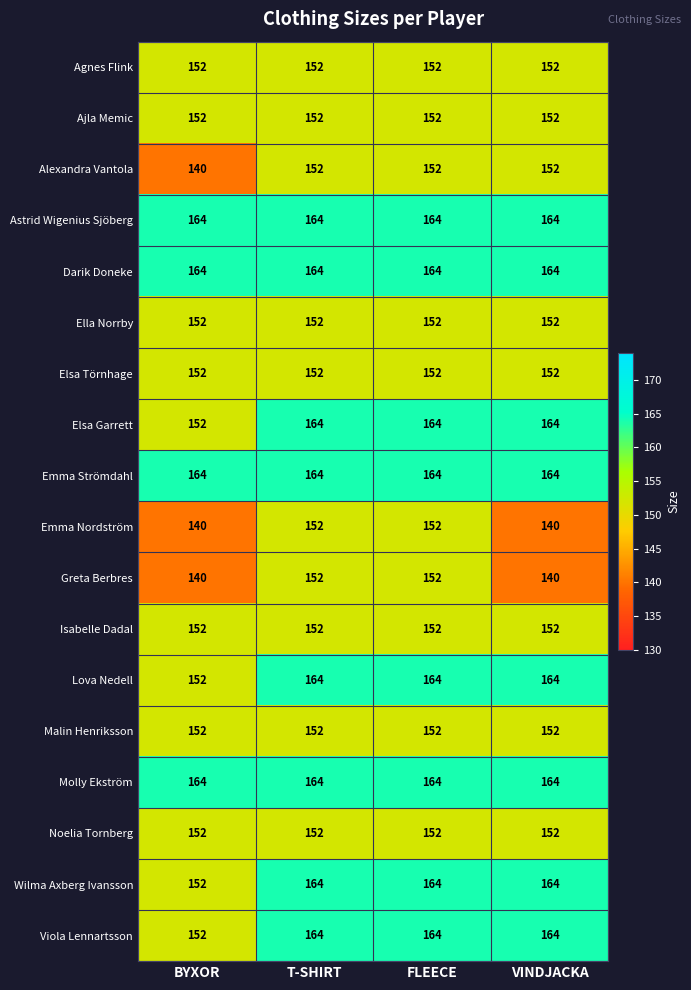

At how many categories does at least one series exceed 152?

4